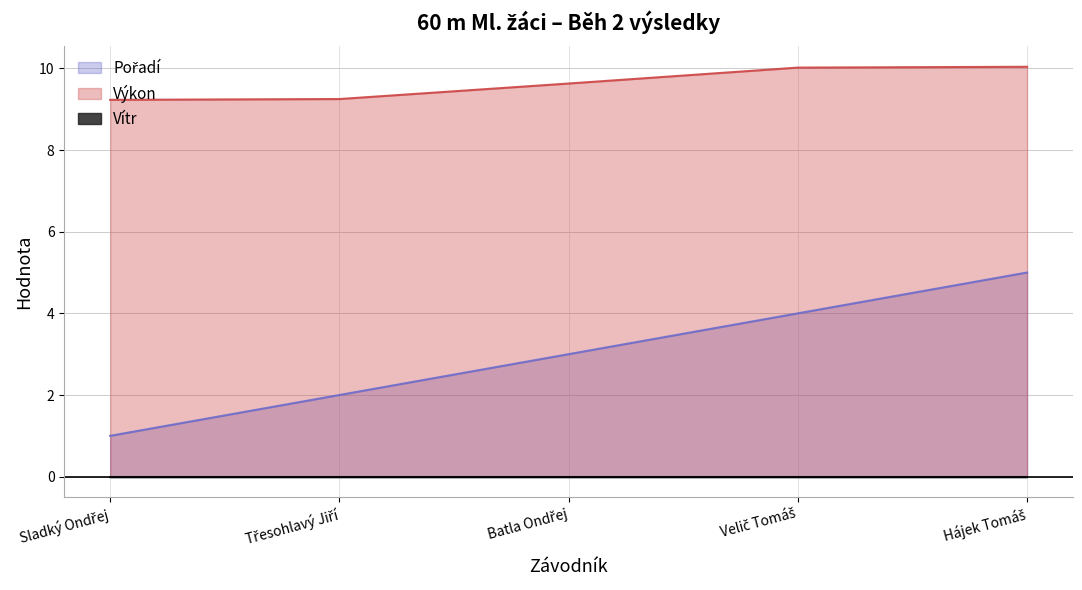

At which category is the sum across all series the highest?

Hájek Tomáš